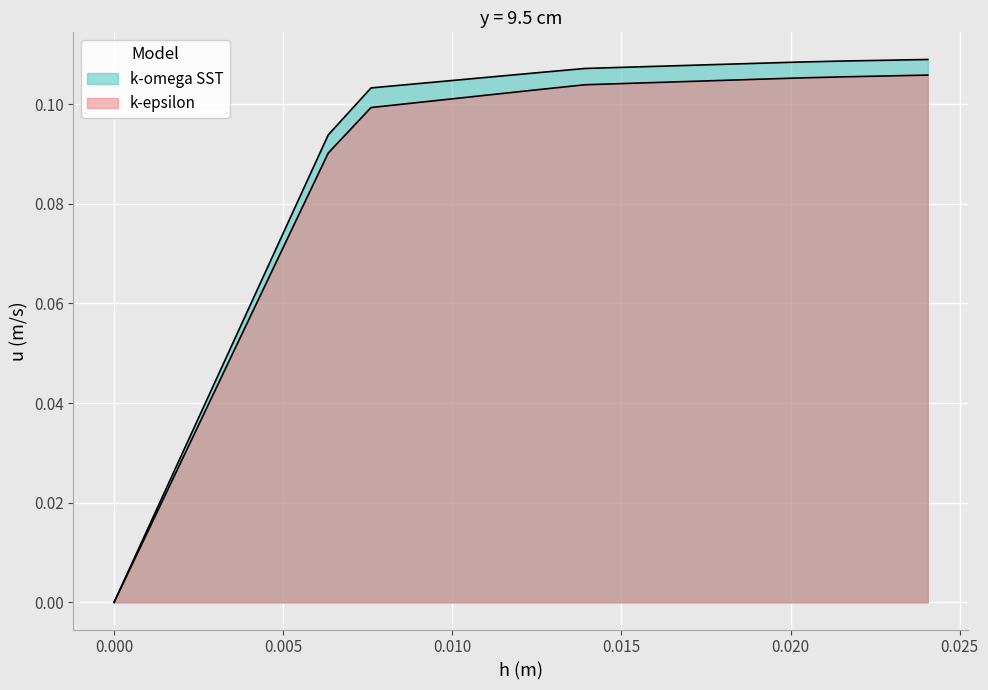

List the series in order of their peak value, highest first.

k-omega SST, k-epsilon